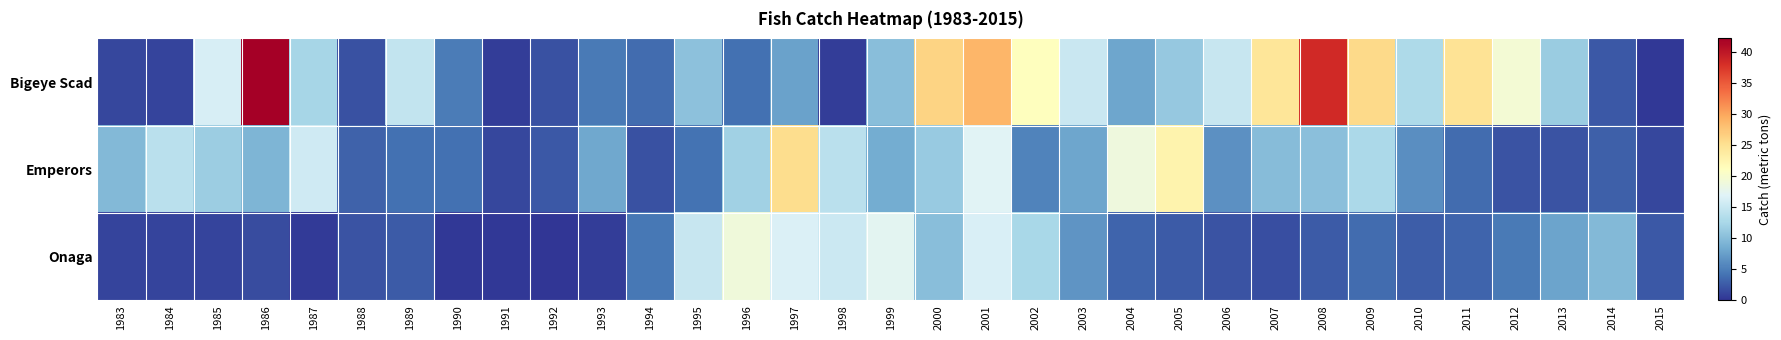

List the series in order of their overall mean, highest first.

Bigeye Scad, Emperors, Onaga